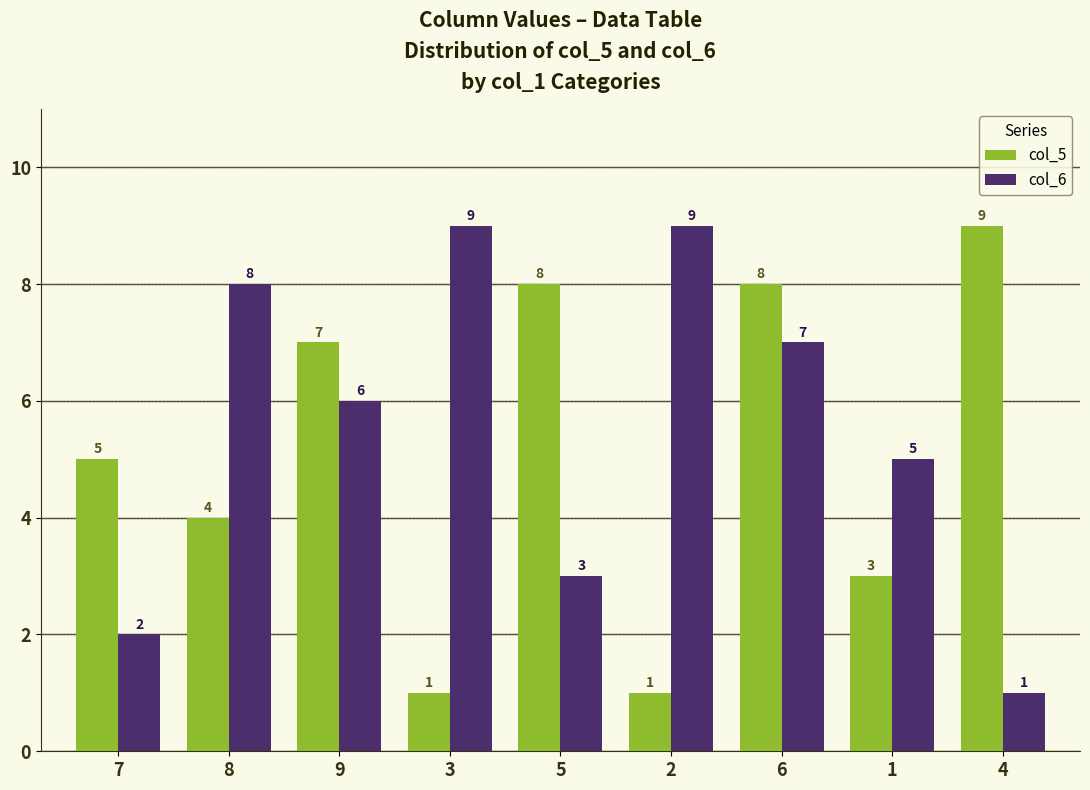

What is the value of the col_5 bar at the 1st from the left?

5